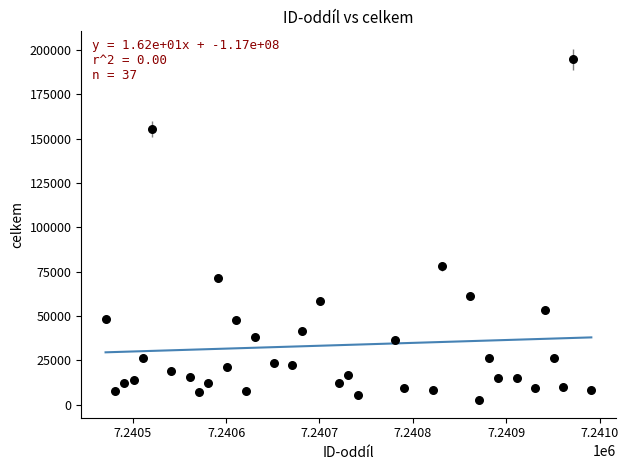

What Y value in the scatter plot is closest to 98734?

77965